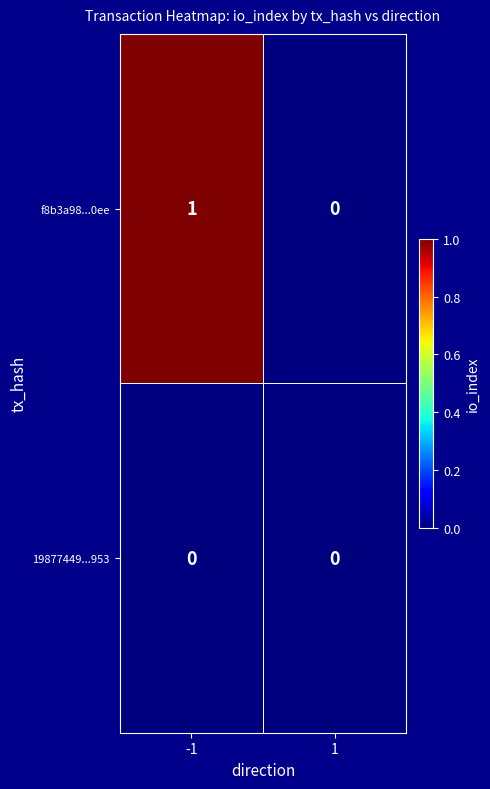

List the series in order of their overall mean, lowest first.

19877449...953, f8b3a98...0ee